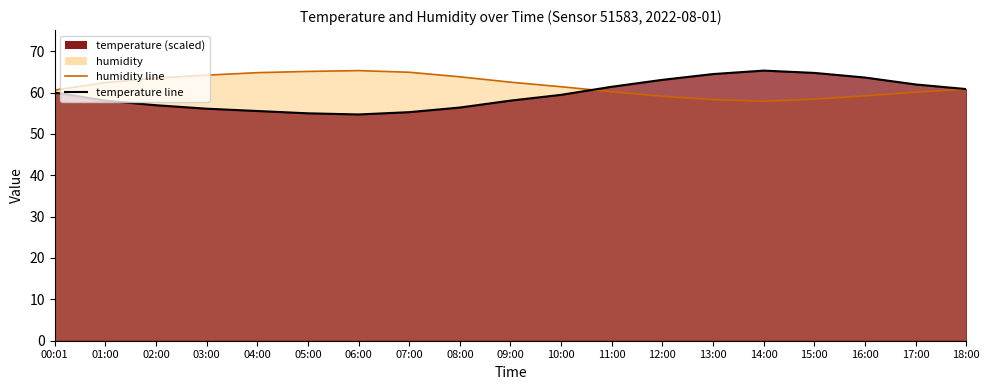

How many values in the humidity series are below 61?

9